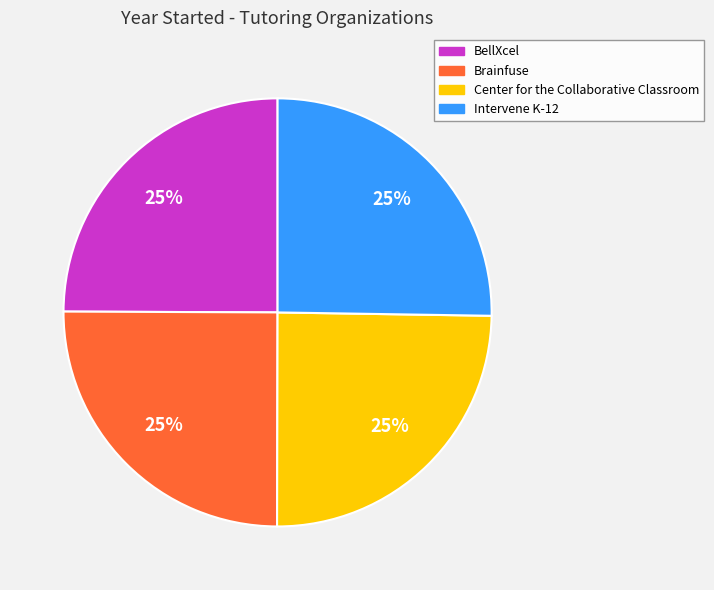

What percentage is the Center for the Collaborative Classroom slice, to the nearest percent?

25%